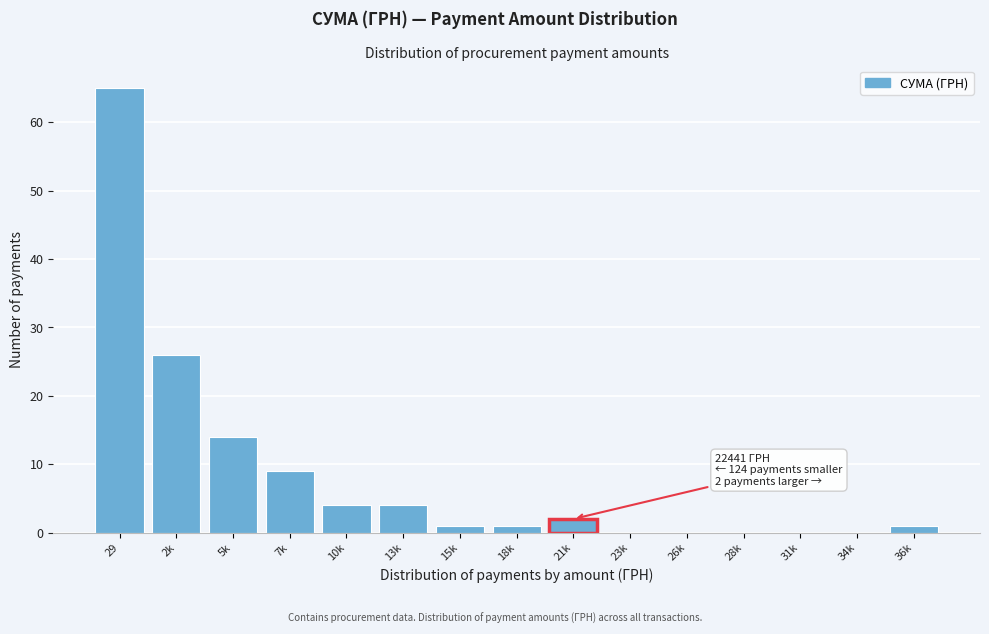

Reading left to right, transcribe all the data shown in this chart.

29=65	2k=26	5k=14	7k=9	10k=4	13k=4	15k=1	18k=1	21k=2	23k=0	26k=0	28k=0	31k=0	34k=0	36k=1